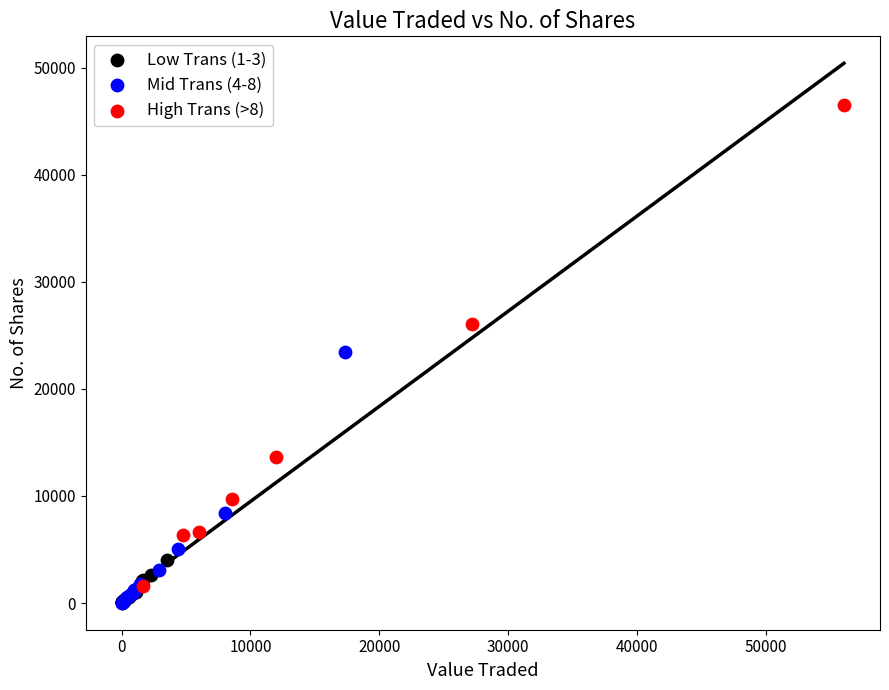

Which series has the widest spread of Y values?

High Trans (>8)